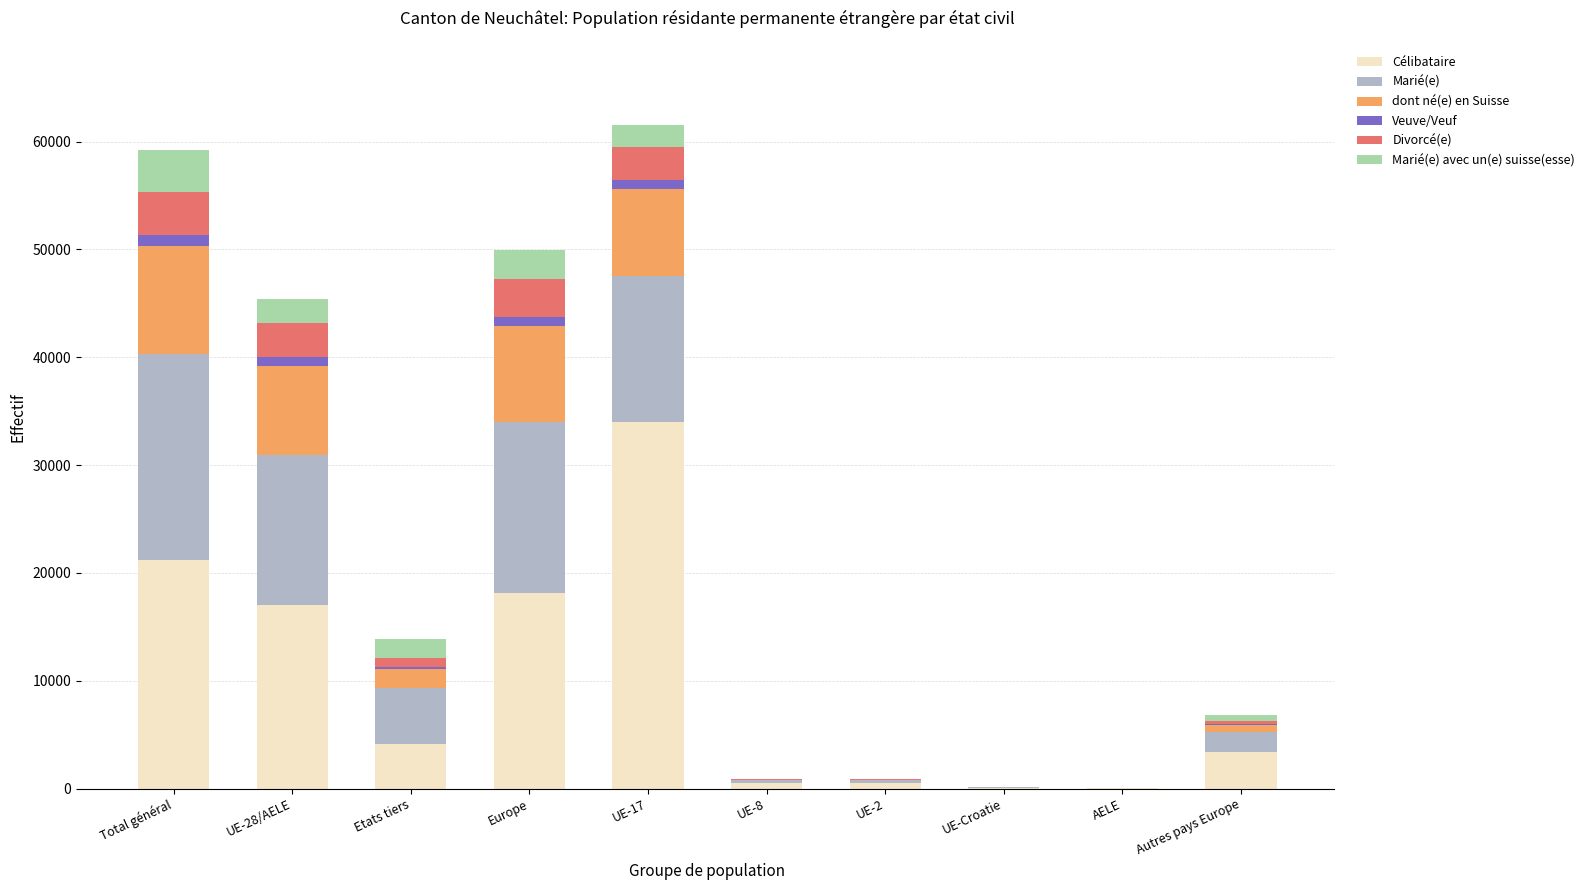

What is the sum of all Célibataire values?

99095